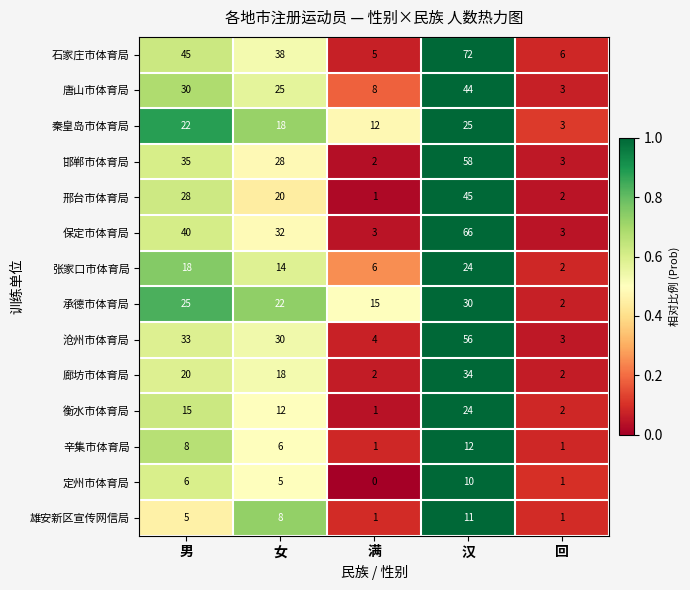

List the labels in order of 石家庄市体育局 value, smallest first.

满, 回, 女, 男, 汉